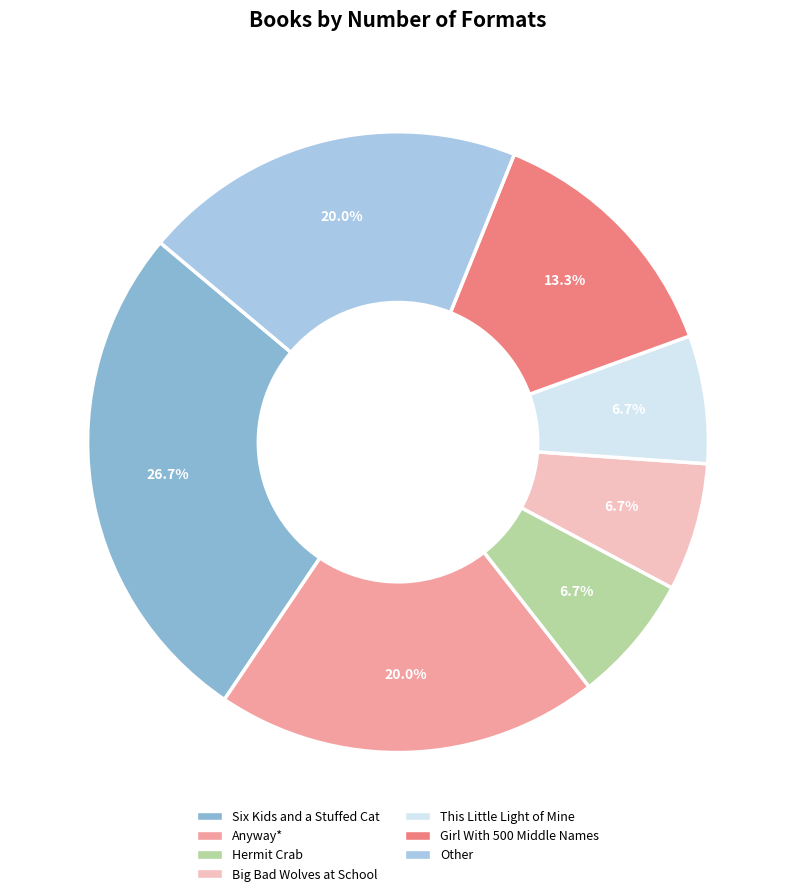

To the nearest percent, what is the difference between the largest and smallest slice percentages?

20%